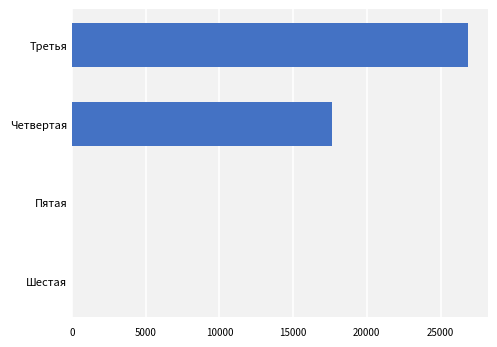

Reading top to bottom, list all the values displayed in this chart.

Третья=26865.0	Четвертая=17615.7	Пятая=0.0	Шестая=0.0